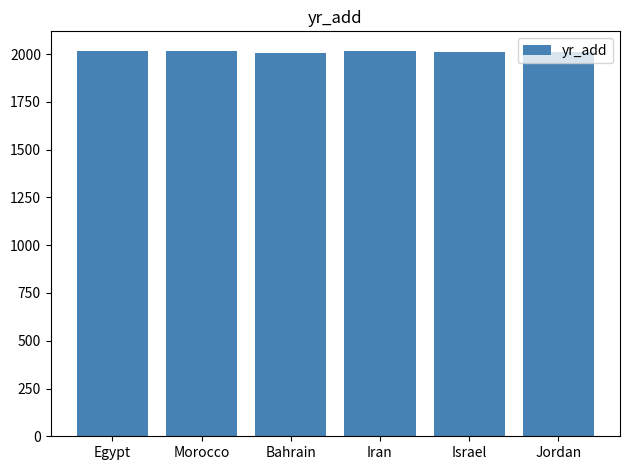

What is the approximate value at Iran, to the nearest 5?

2020